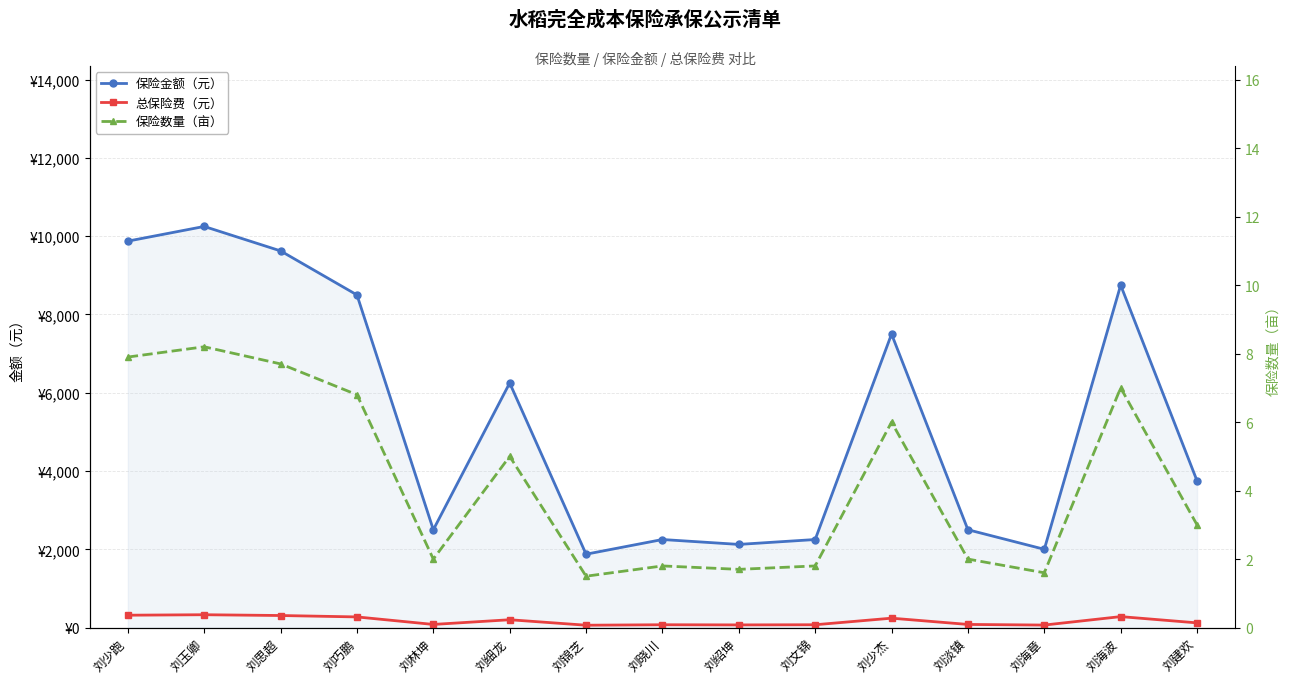

Reading left to right, list all the values displayed in this chart.

保险金额（元）: 9875.0	10250.0	9625.0	8500.0	2500.0	6250.0	1875.0	2250.0	2125.0	2250.0	7500.0	2500.0	2000.0	8750.0	3750.0
总保险费（元）: 316.0	328.0	308.0	272.0	80.0	200.0	60.0	72.0	68.0	72.0	240.0	80.0	64.0	280.0	120.0
保险数量（亩）: 7.9	8.2	7.7	6.8	2.0	5.0	1.5	1.8	1.7	1.8	6.0	2.0	1.6	7.0	3.0